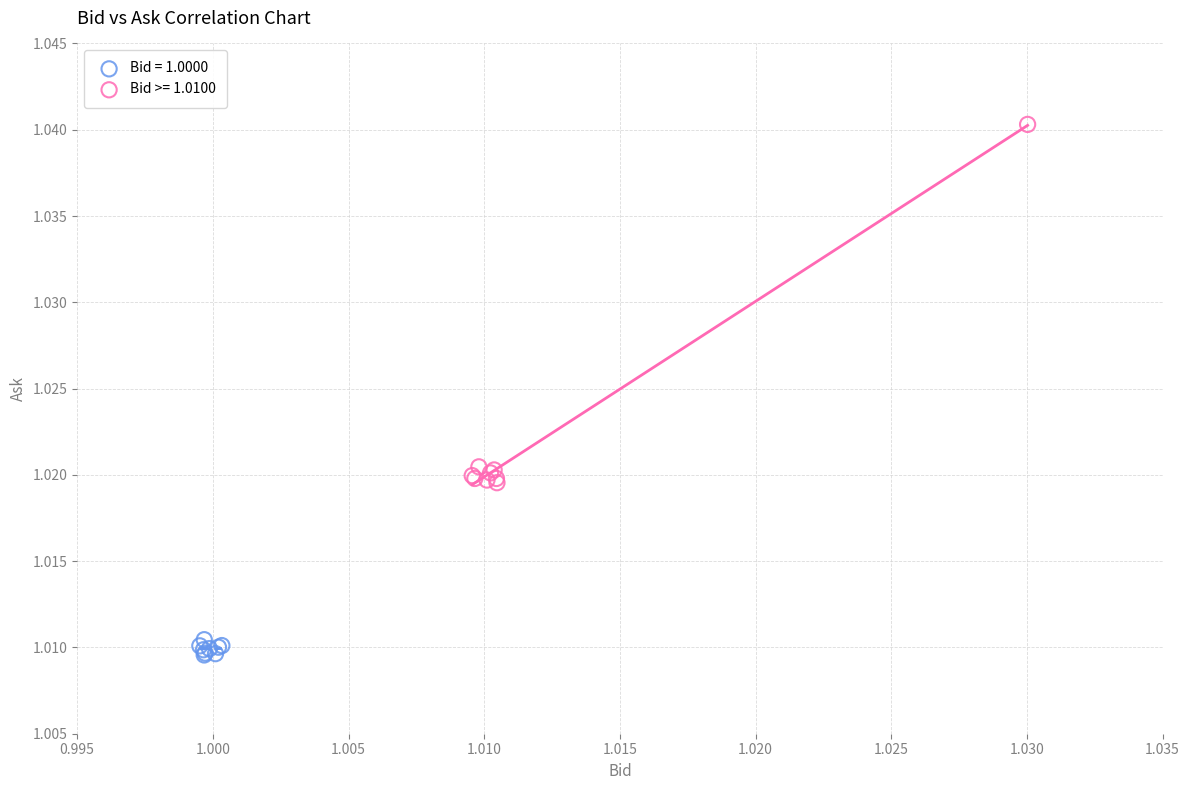

Which series contains the highest Y value?

Bid >= 1.0100